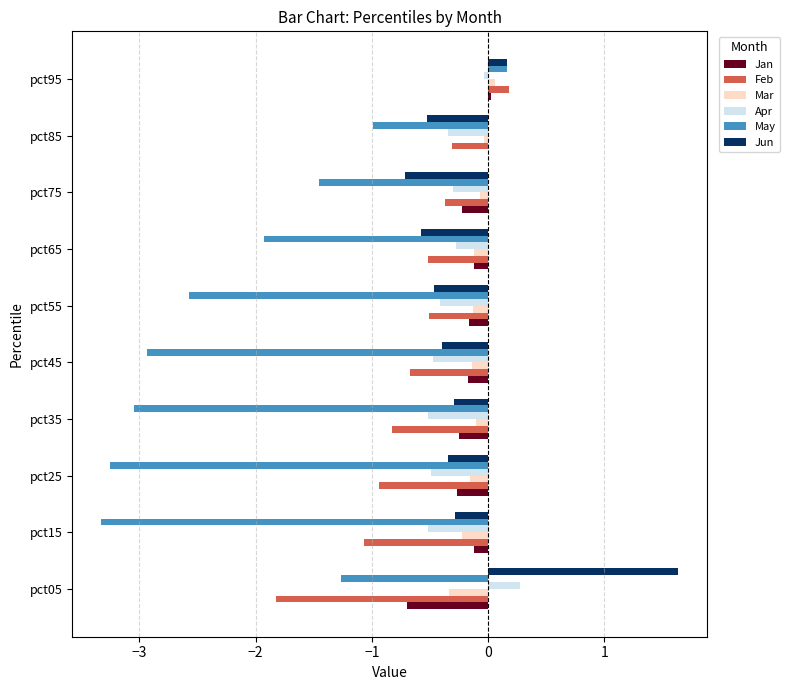

True or false: Mar has a value of -0.0 at pct85.

True